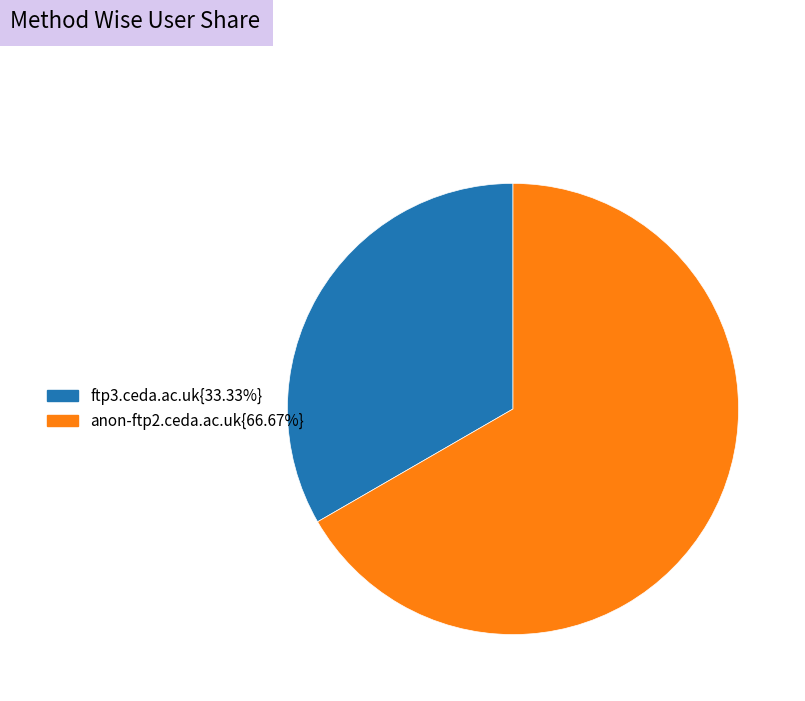

How many slices are in this pie chart?

2